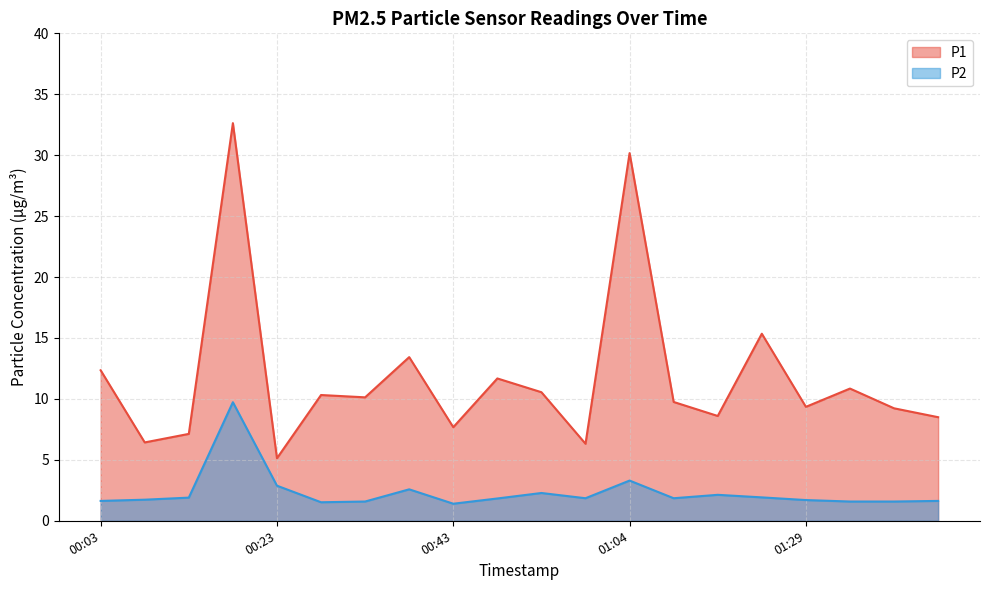

What is the difference between the highest and lowest values at 01:14?

6.5